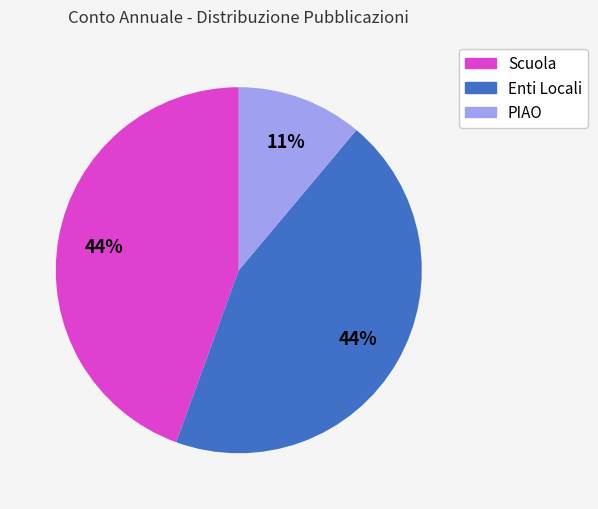

Combined, do Scuola and PIAO account for over 50%?

Yes